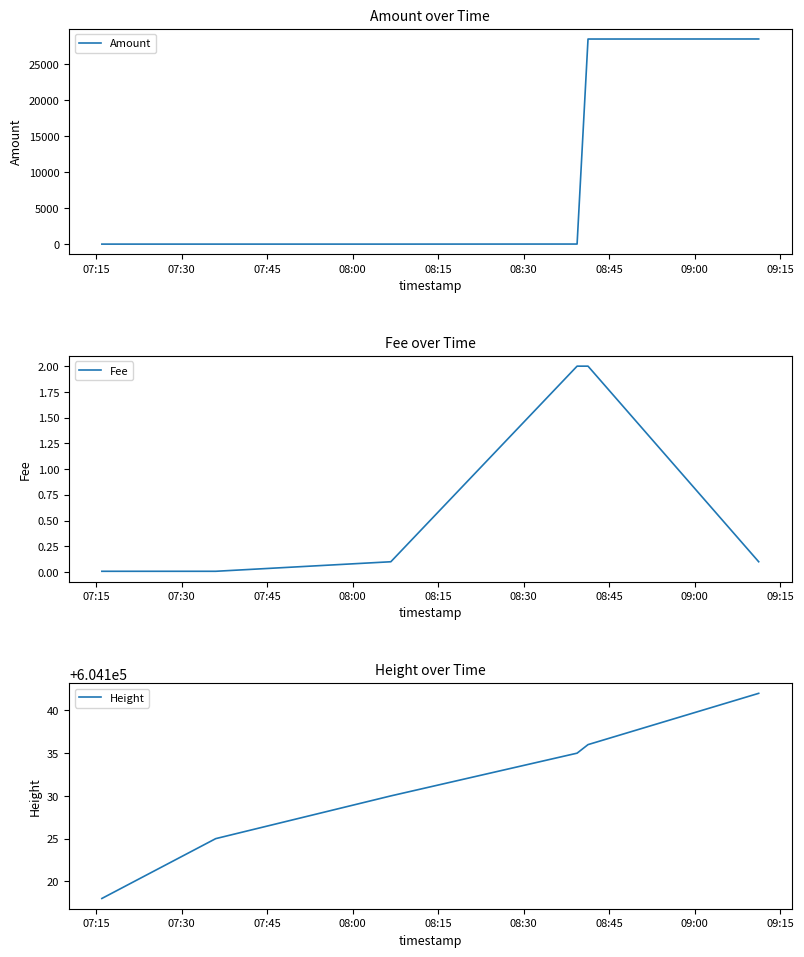

Which has a higher value, 08:15 or 07:30?

08:15